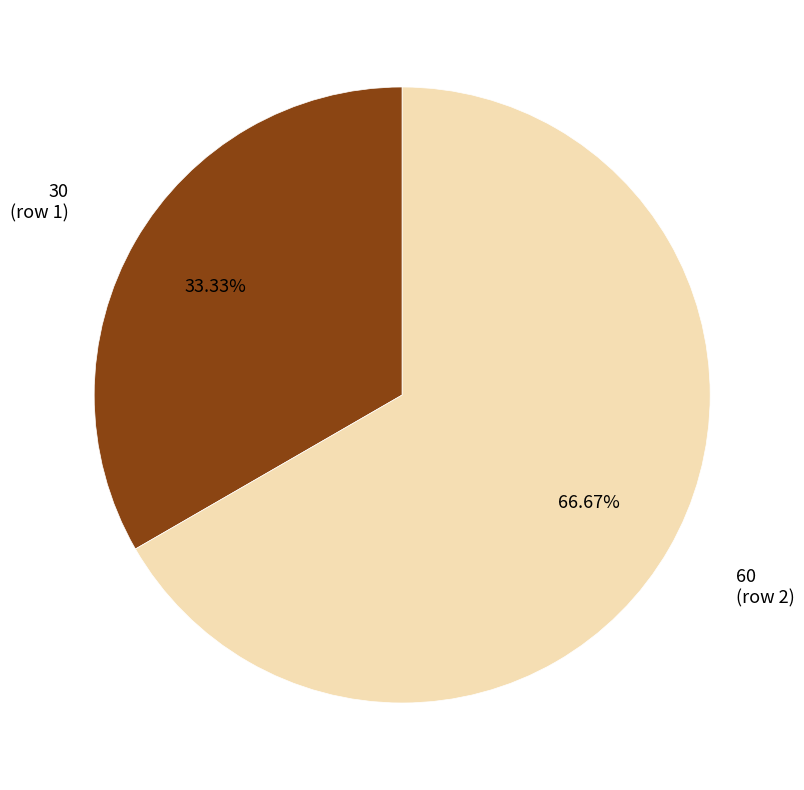

Which slice represents more than half of the pie?

60